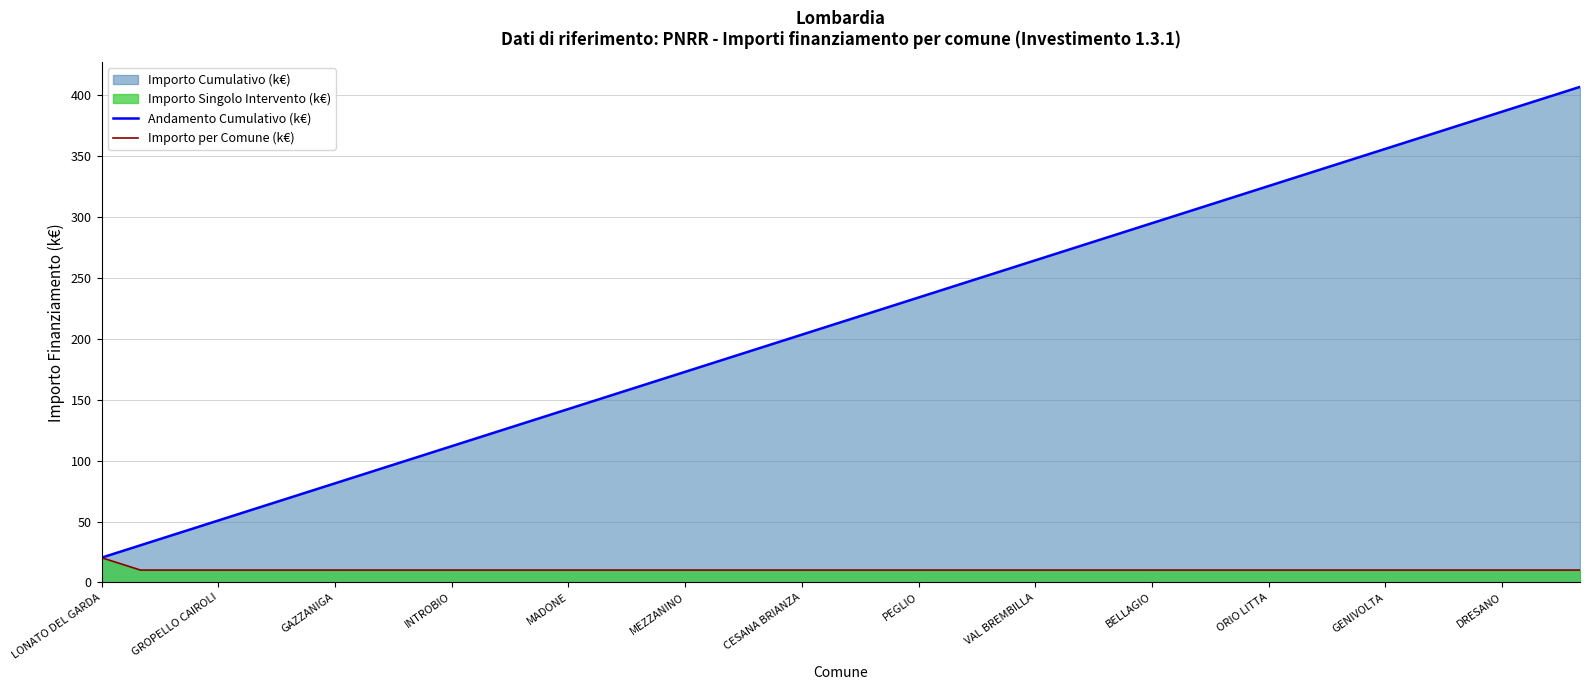

Is the value of Importo per Comune (k€) at BELLAGIO greater than the value of Andamento Cumulativo (k€) at CESANA BRIANZA?

No